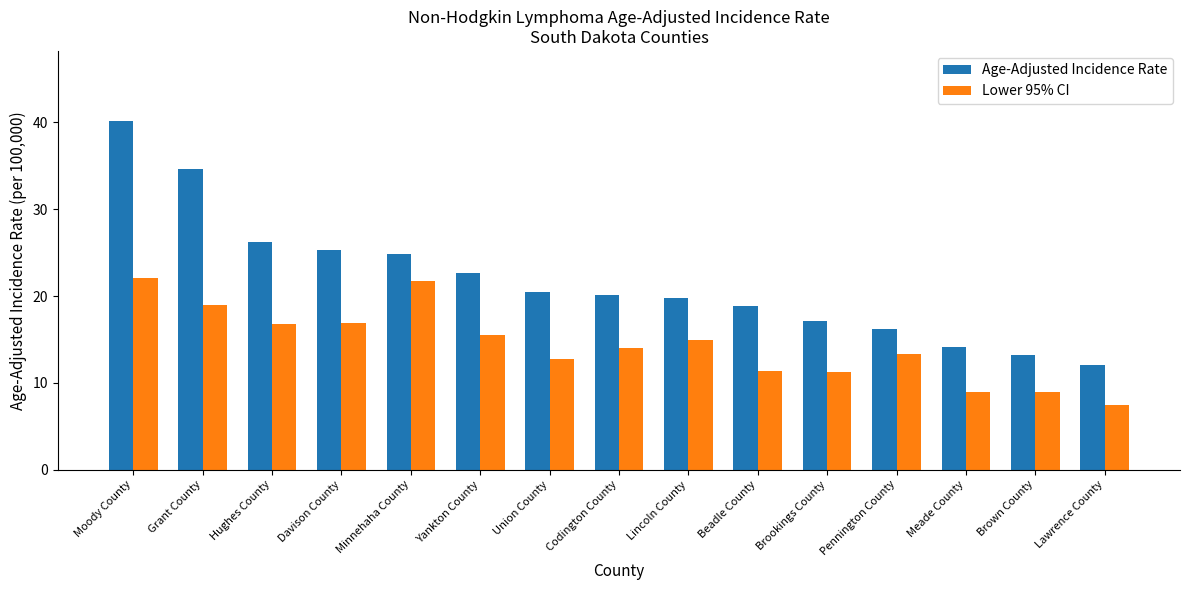

What position from the left is Union County?

7